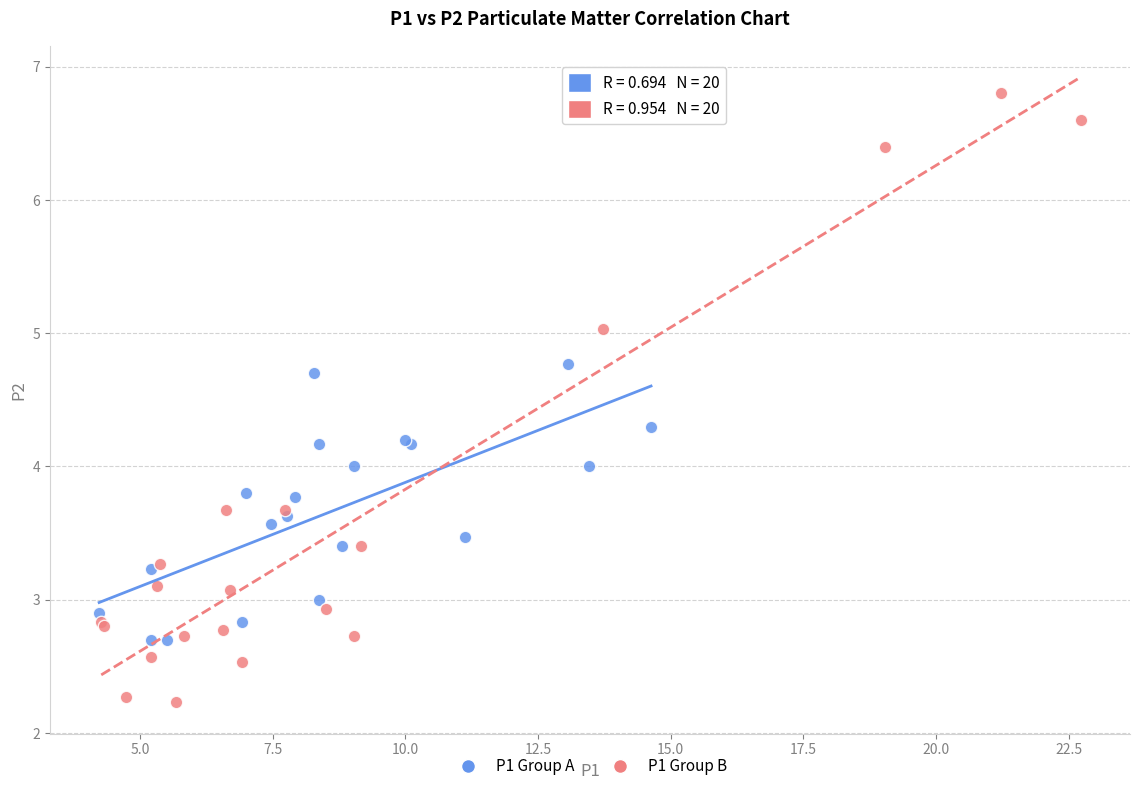

Which series has the widest spread of Y values?

P1 Group B